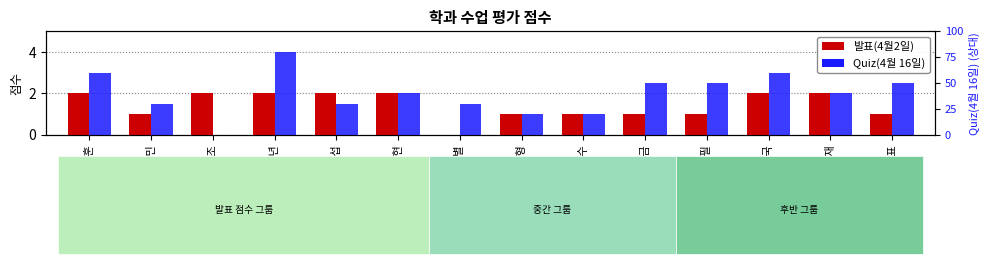

At 진용재, list the series in order from smallest to largest.

발표(4월2일), Quiz(4월 16일)